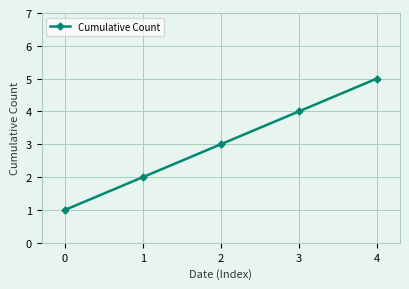

What is the value of the 5th point from the left?

5